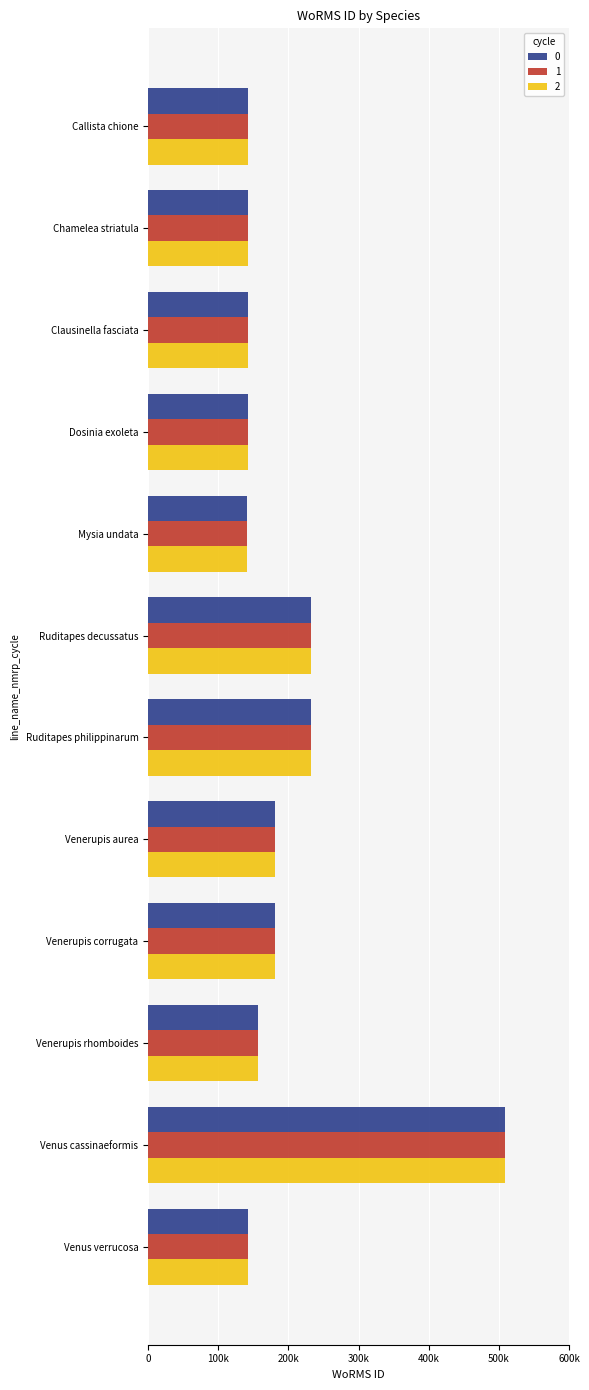

Reading right to left, what are all the values shown in this chart?

0: Venus verrucosa=141936	Venus cassinaeformis=507986	Venerupis rhomboides=156494	Venerupis corrugata=181364	Venerupis aurea=181362	Ruditapes philippinarum=231750	Ruditapes decussatus=231749	Mysia undata=140728	Dosinia exoleta=141911	Clausinella fasciata=141909	Chamelea striatula=141908	Callista chione=141906
1: Venus verrucosa=141936	Venus cassinaeformis=507986	Venerupis rhomboides=156494	Venerupis corrugata=181364	Venerupis aurea=181362	Ruditapes philippinarum=231750	Ruditapes decussatus=231749	Mysia undata=140728	Dosinia exoleta=141911	Clausinella fasciata=141909	Chamelea striatula=141908	Callista chione=141906
2: Venus verrucosa=141936	Venus cassinaeformis=507986	Venerupis rhomboides=156494	Venerupis corrugata=181364	Venerupis aurea=181362	Ruditapes philippinarum=231750	Ruditapes decussatus=231749	Mysia undata=140728	Dosinia exoleta=141911	Clausinella fasciata=141909	Chamelea striatula=141908	Callista chione=141906